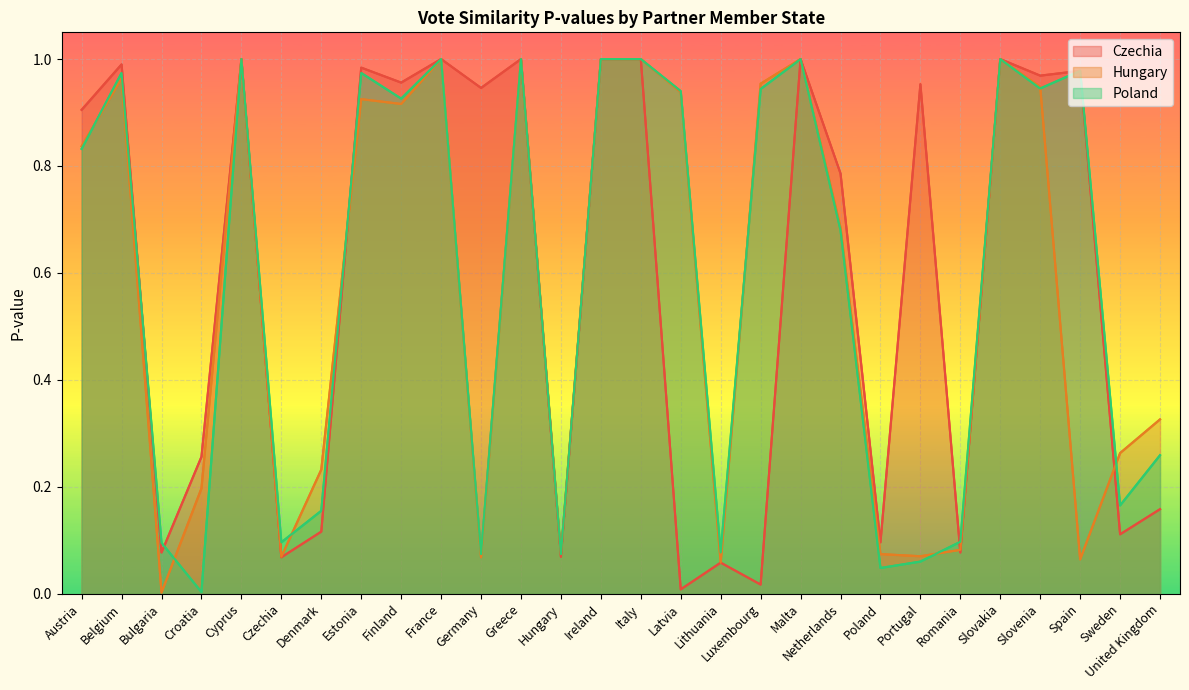

The value of Poland at France is 1.6. True or false?

False